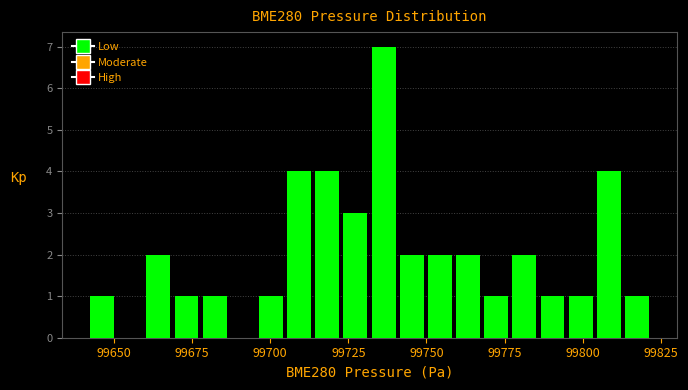

Around what value on the x-axis is the tallest bar? Give the approximate position of its centre, as read against the axis.

99735